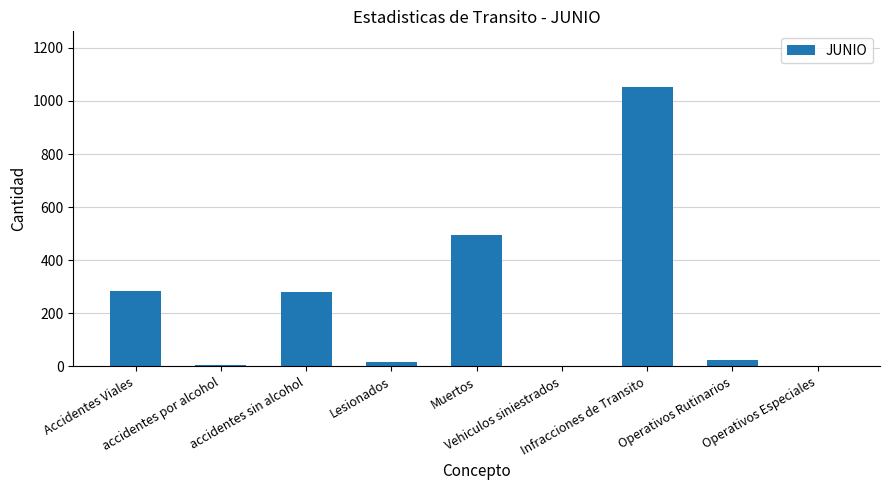

What is the greatest value displayed?

1052